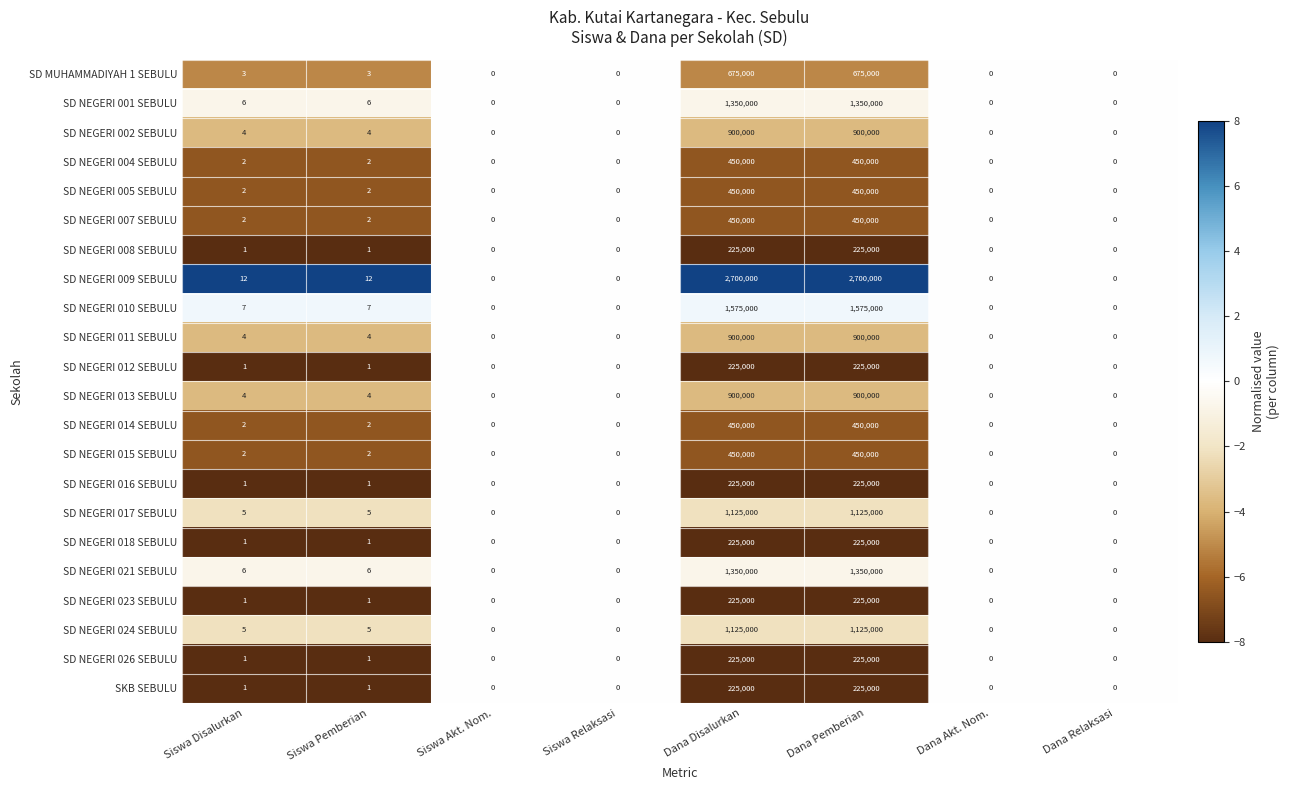

Which series has the largest total across all categories?

SD NEGERI 009 SEBULU